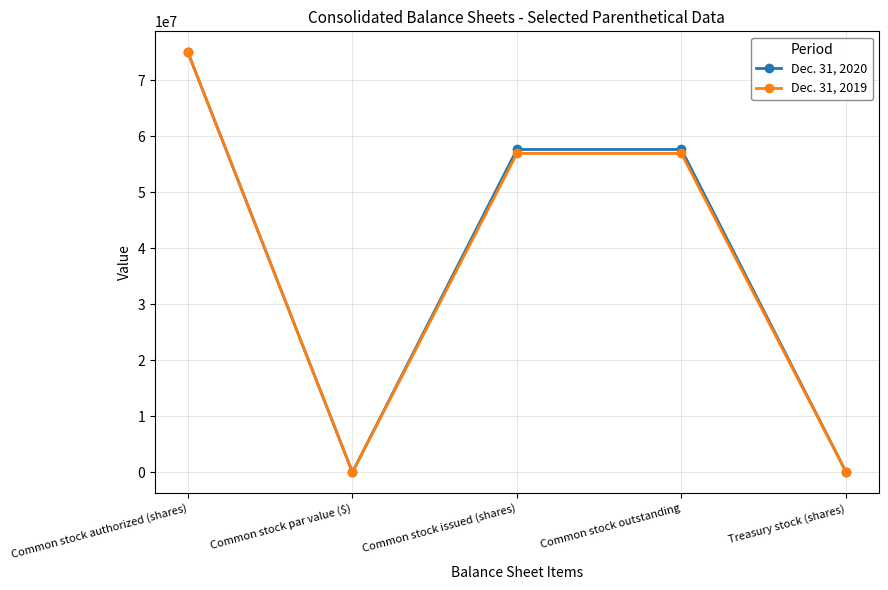

What is the label of the 3rd point from the left?

Common stock issued (shares)